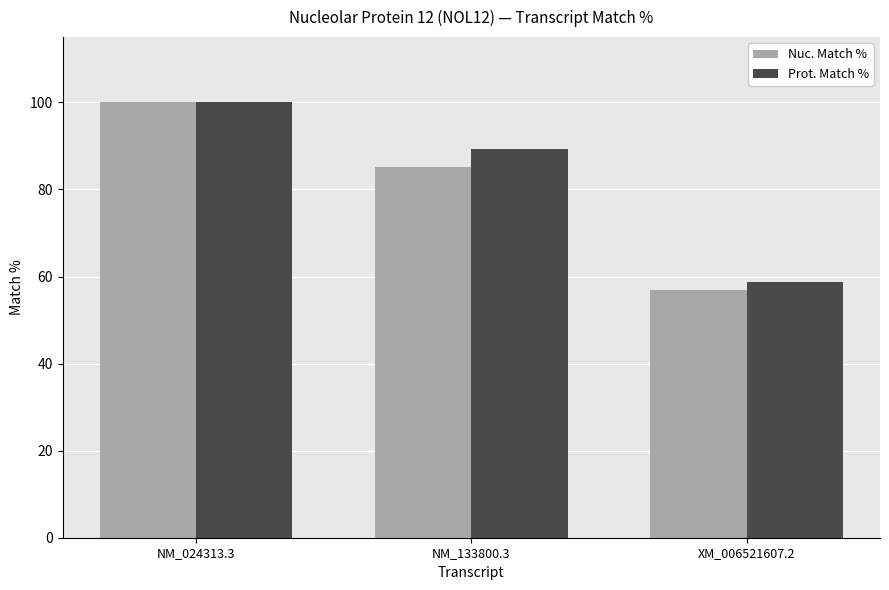

What is the sum of the Prot. Match % values at NM_133800.3 and NM_024313.3?

189.4